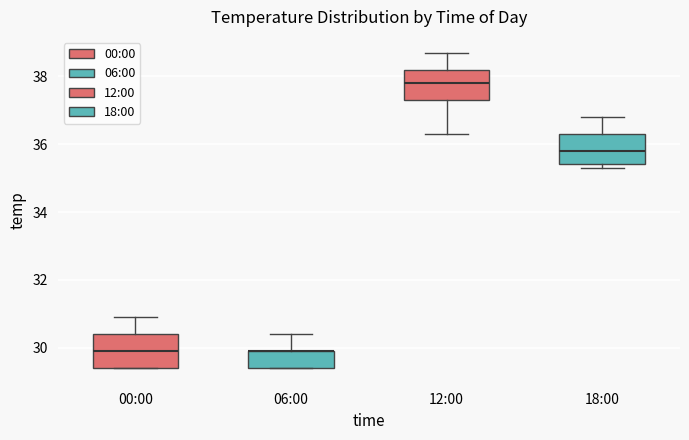

Where does the upper whisker of the box for 12:00 end on the y-axis? The values are not printed on the chart, so give them approximately, as read against the axis.

38.8